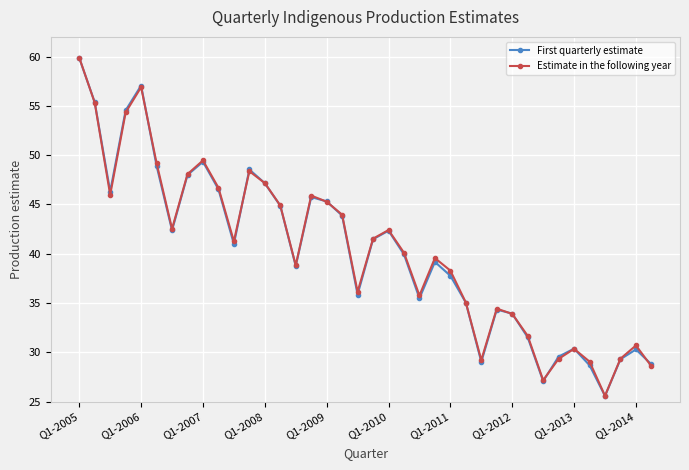

Is this an area chart (filled region under the line)?

No